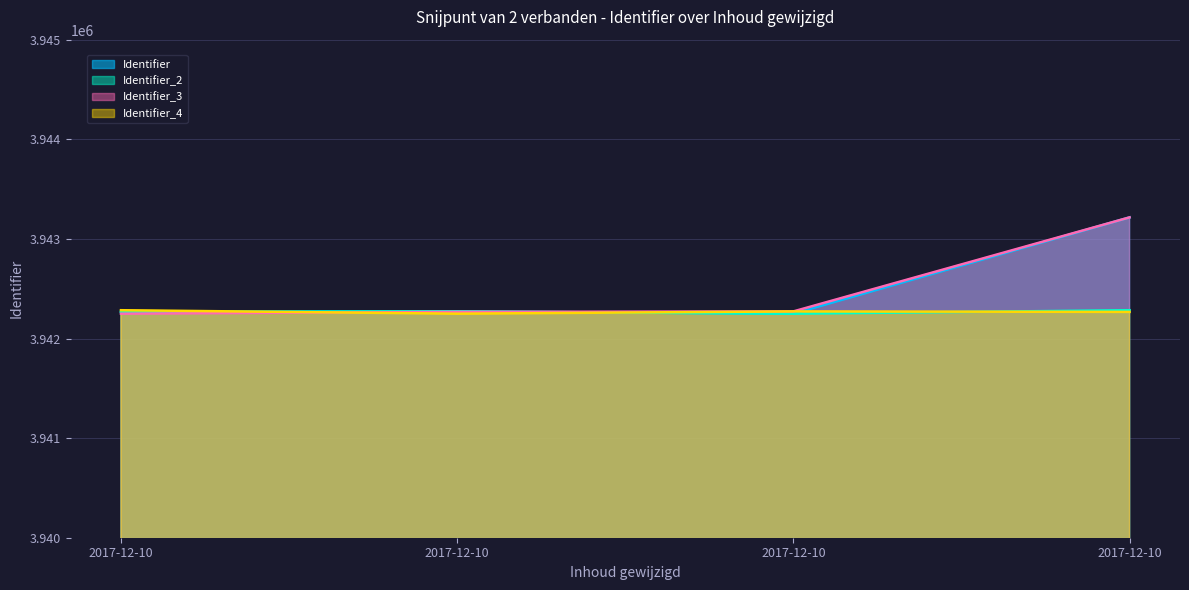

What is the smallest value displayed?

3942249